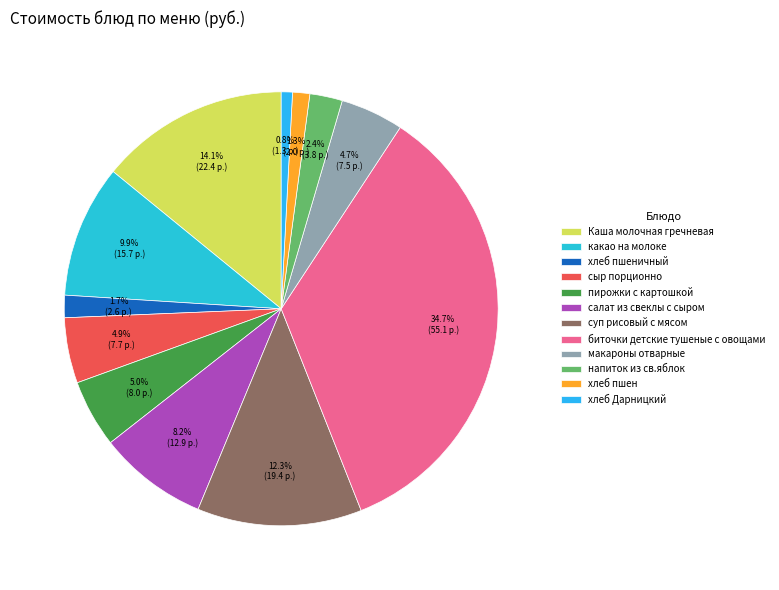

How many slices are in this pie chart?

12